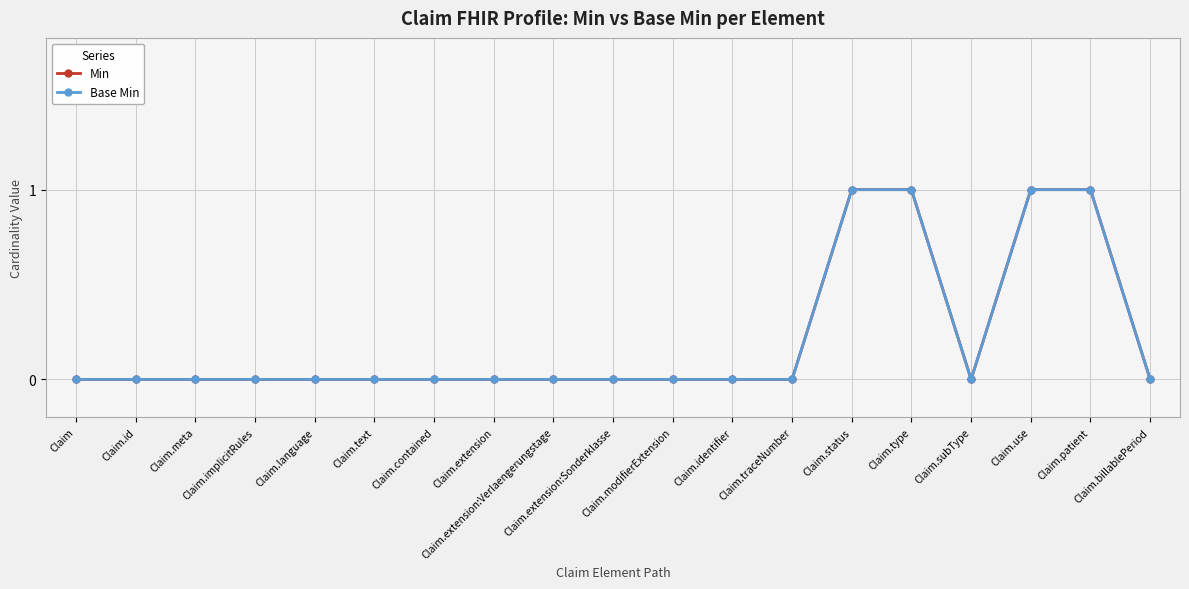

At how many categories does at least one series exceed 0?

4